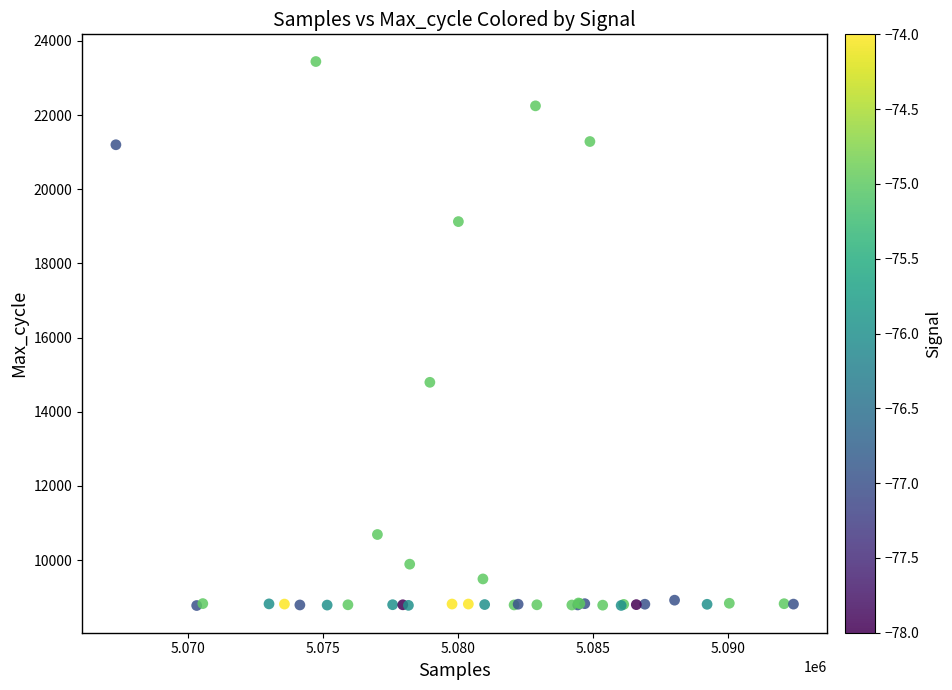

What Y value in the scatter plot is closest to 16108?

14793